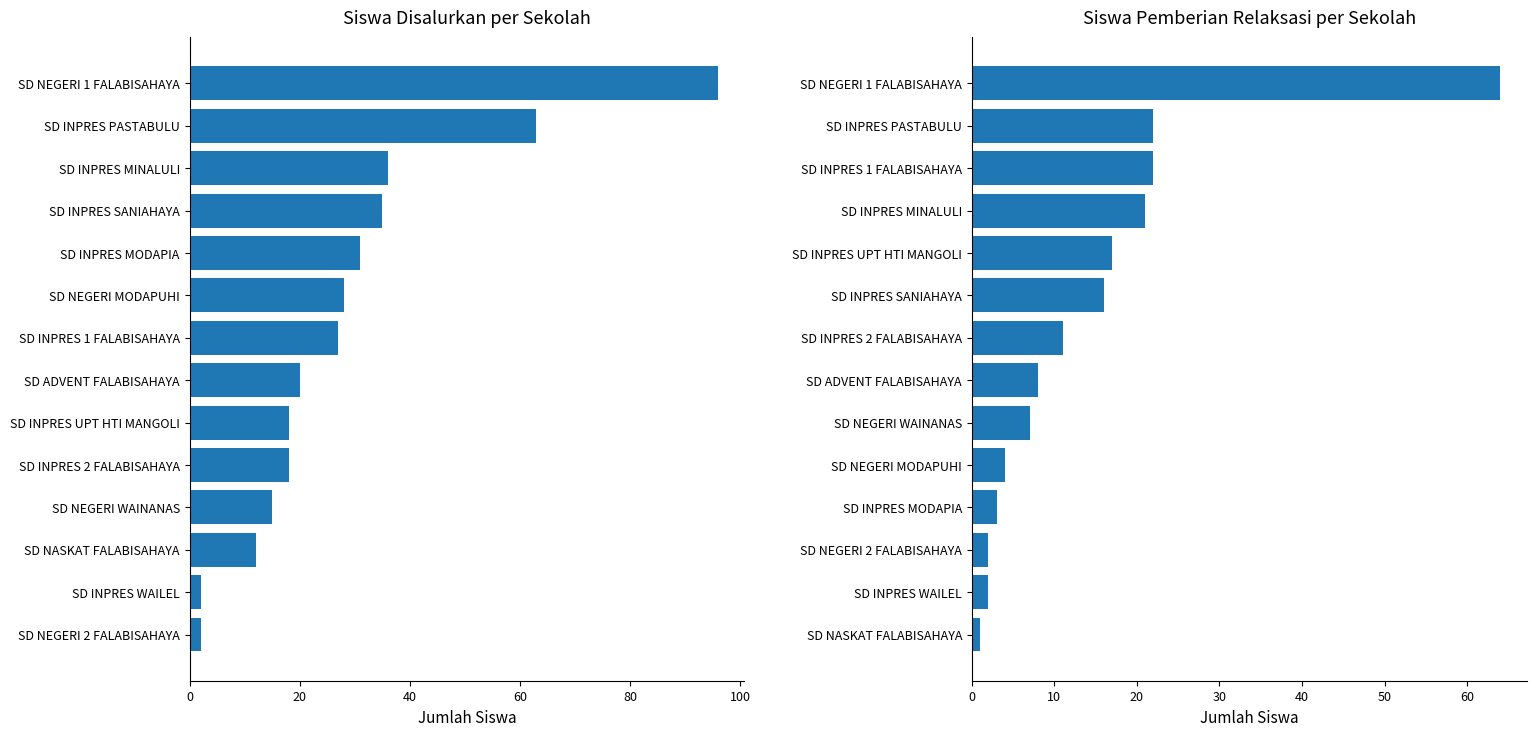

How many distinct data groups are displayed?

2